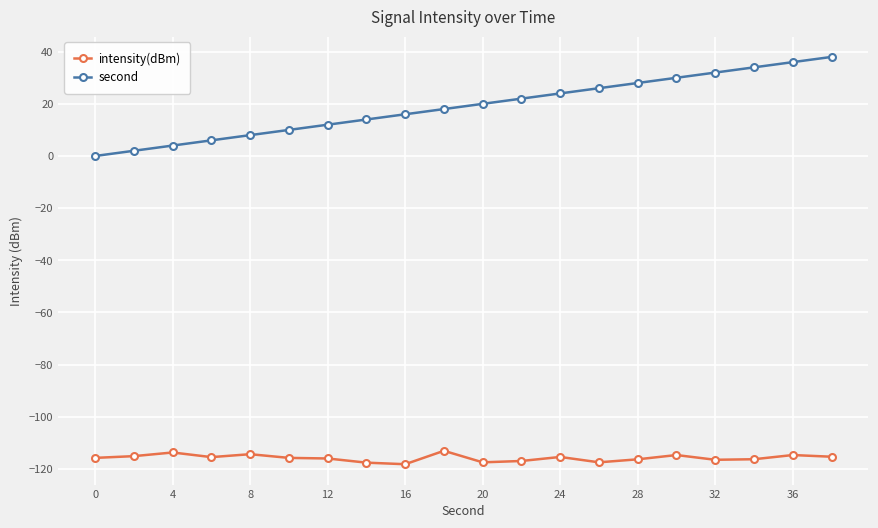

What is the difference between the second highest and second lowest values in the intensity(dBm) series?

3.9